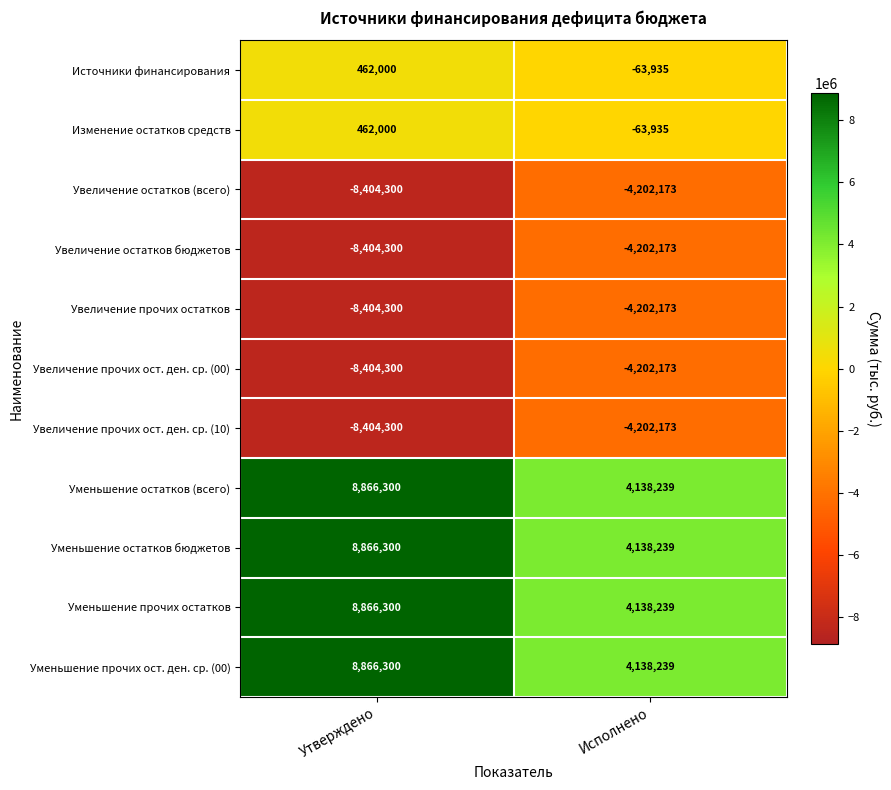

At which label is Уменьшение прочих остатков closest to 6502269?

Исполнено